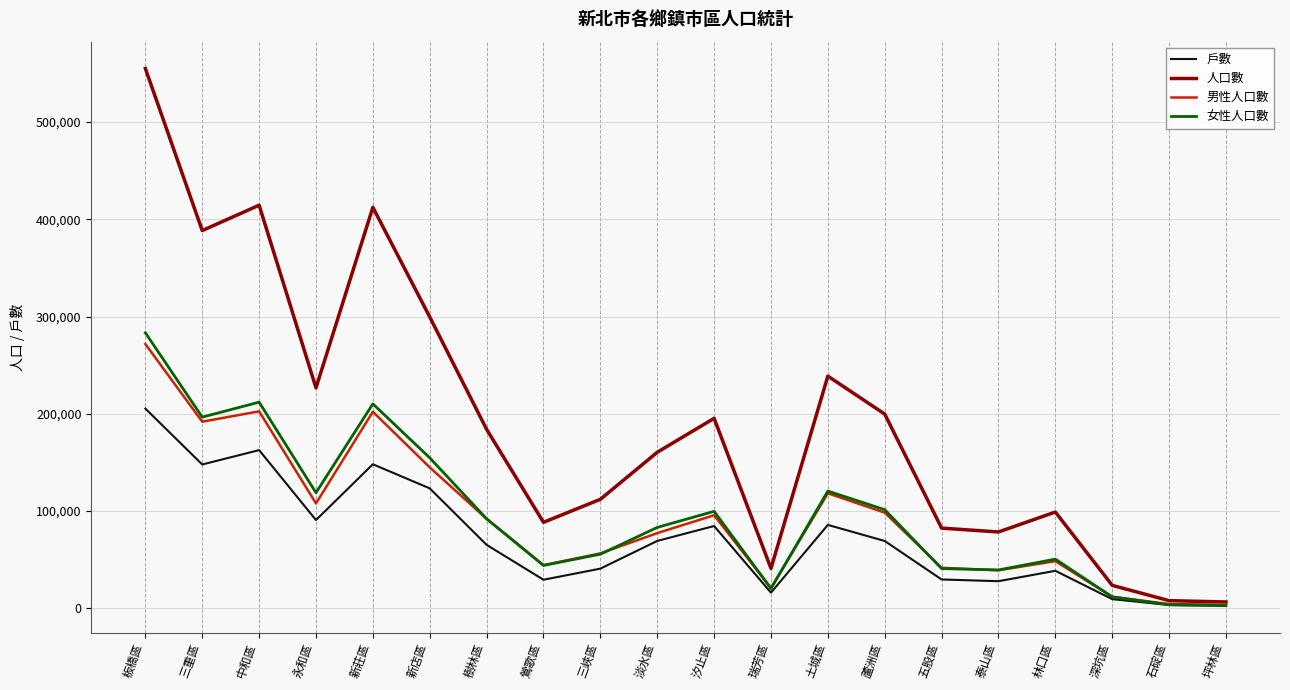

What is the maximum value shown in the chart?

555138